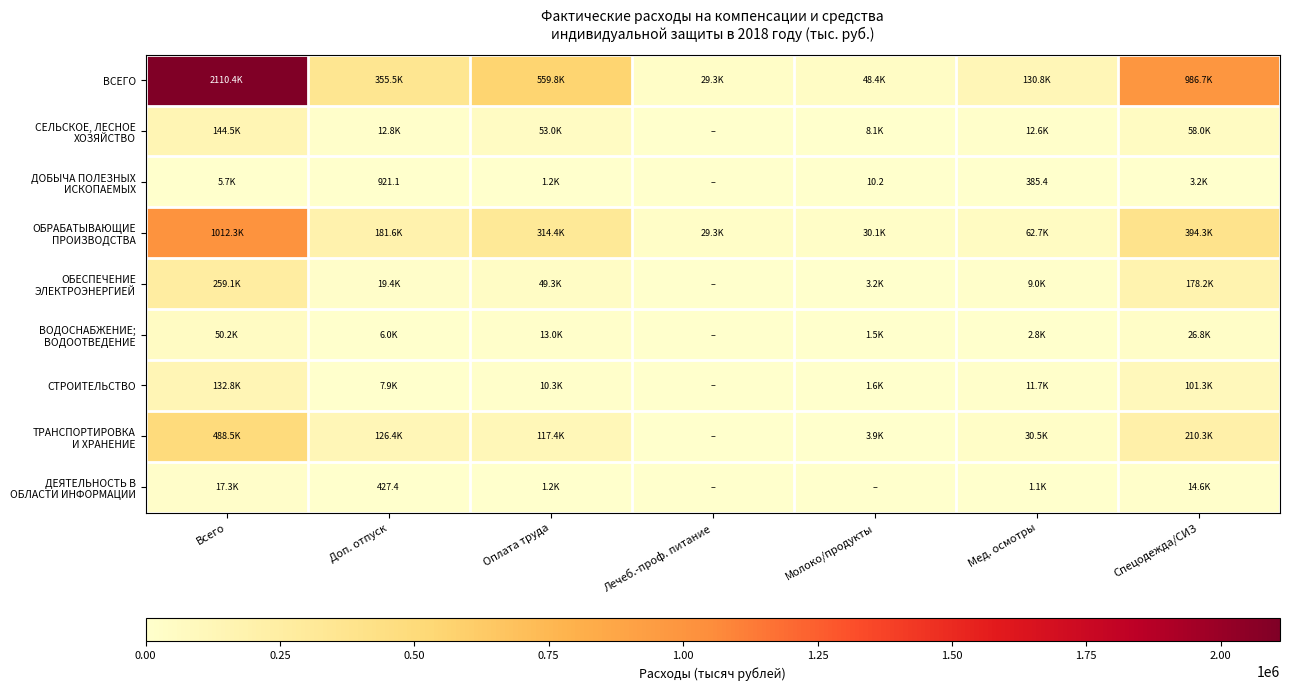

Is the value of СТРОИТЕЛЬСТВО at Всего greater than the value of ОБРАБАТЫВАЮЩИЕ ПРОИЗВОДСТВА at Лечеб.-проф. питание?

Yes